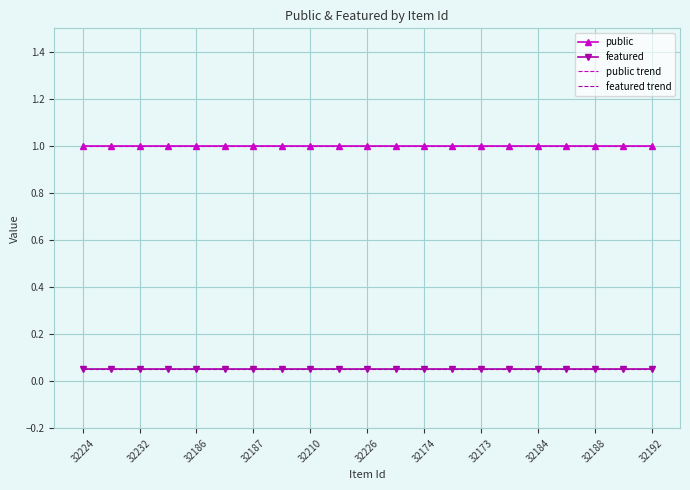

What is the average value of the featured trend series?

0.1